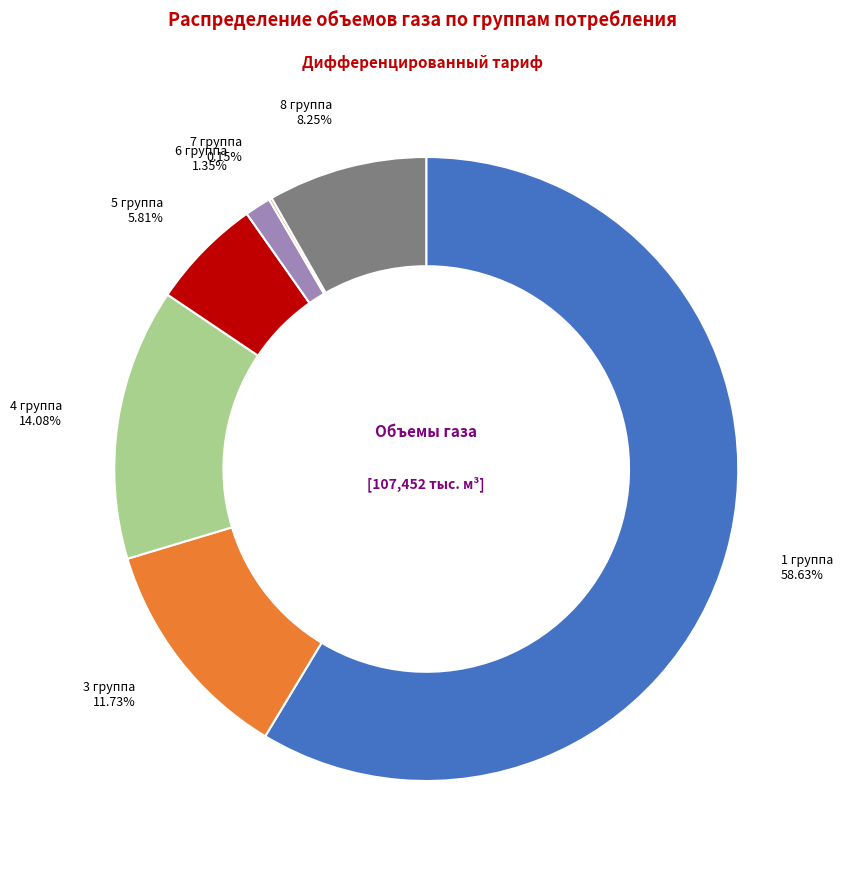

Does any single category account for the majority?

Yes